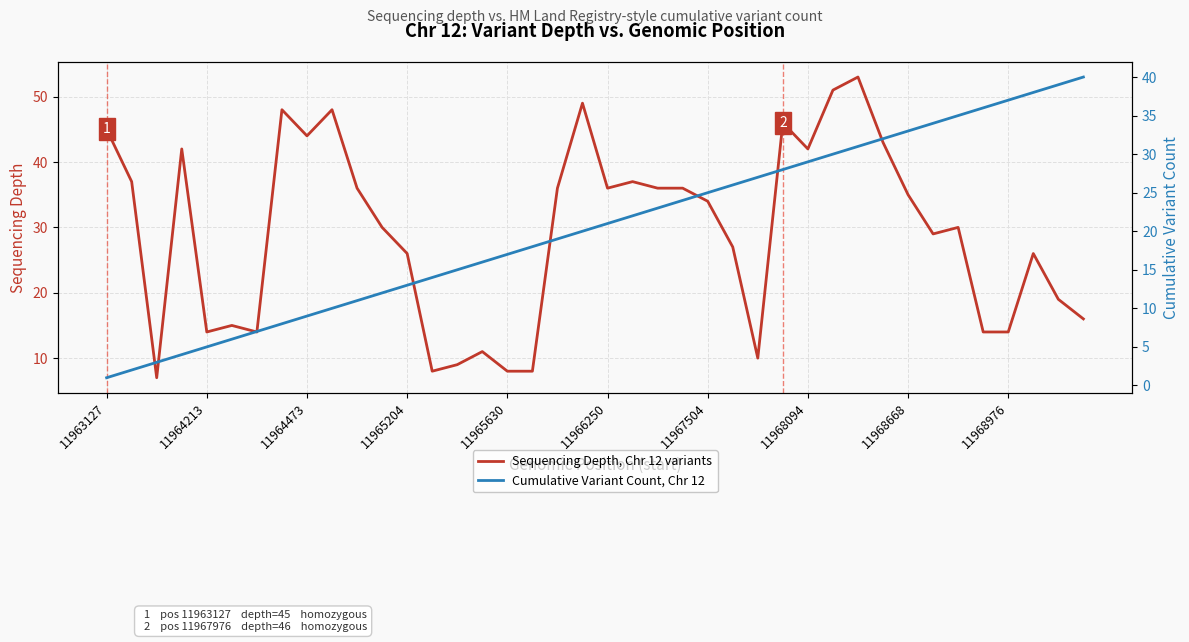

What is the lowest value of the Sequencing Depth, Chr 12 variants series?

7